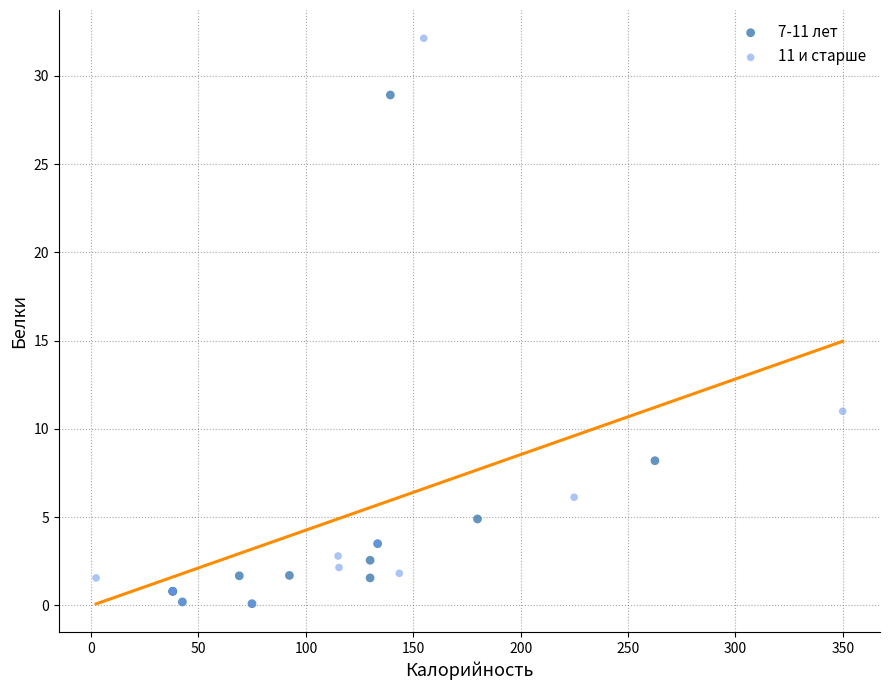

Which series reaches the maximum Y coordinate?

11 и старше